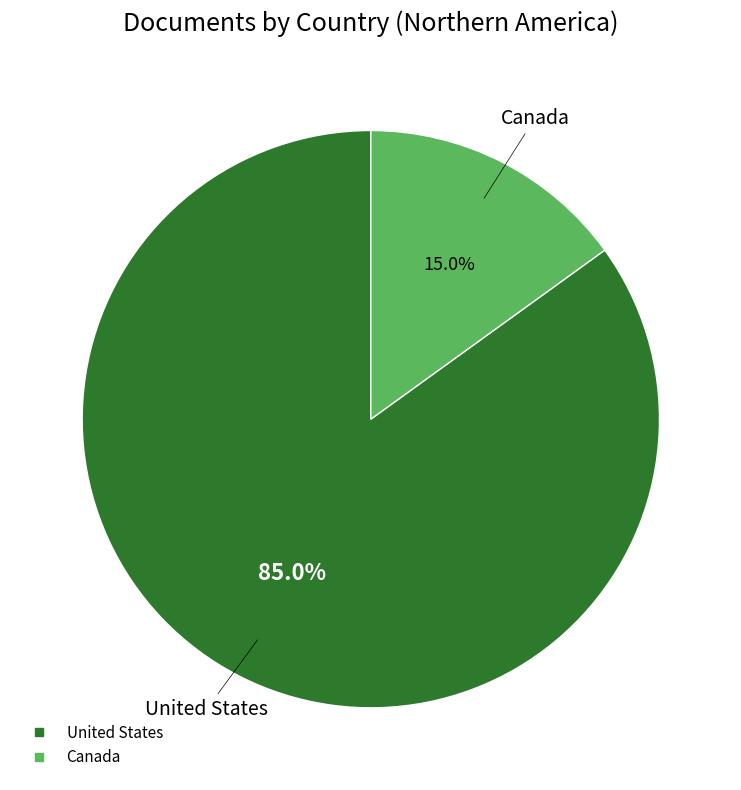

What is the total percentage of United States and Canada?

100.0%